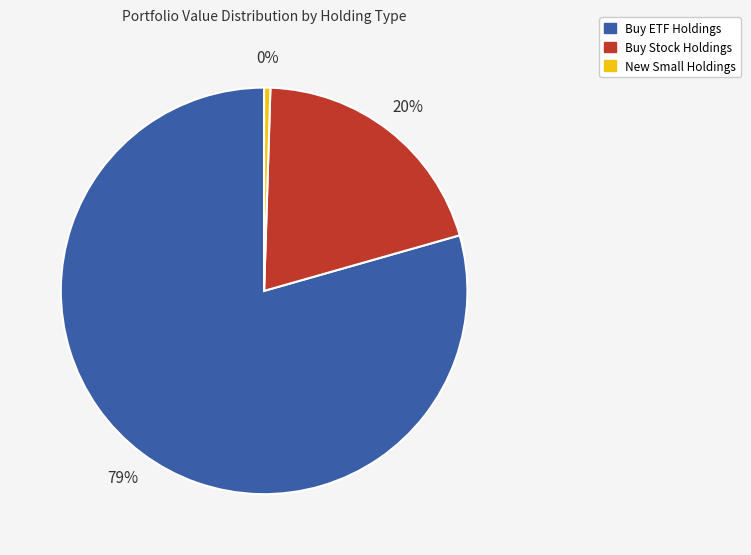

To the nearest percent, what portion does Buy Stock Holdings represent?

20%